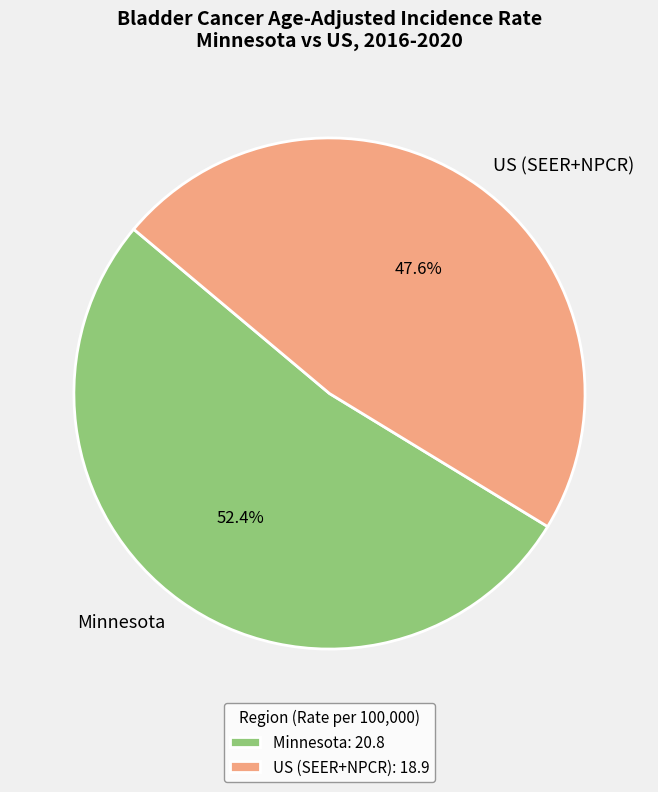

Which slice is the largest?

Minnesota